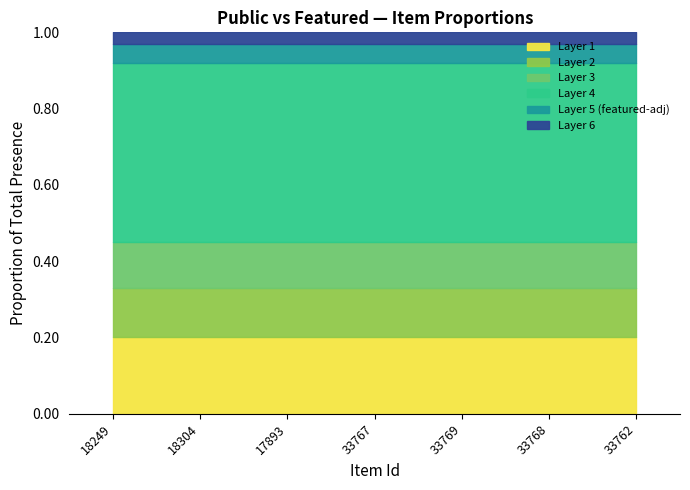

The value of public at 33769 is 1. True or false?

True